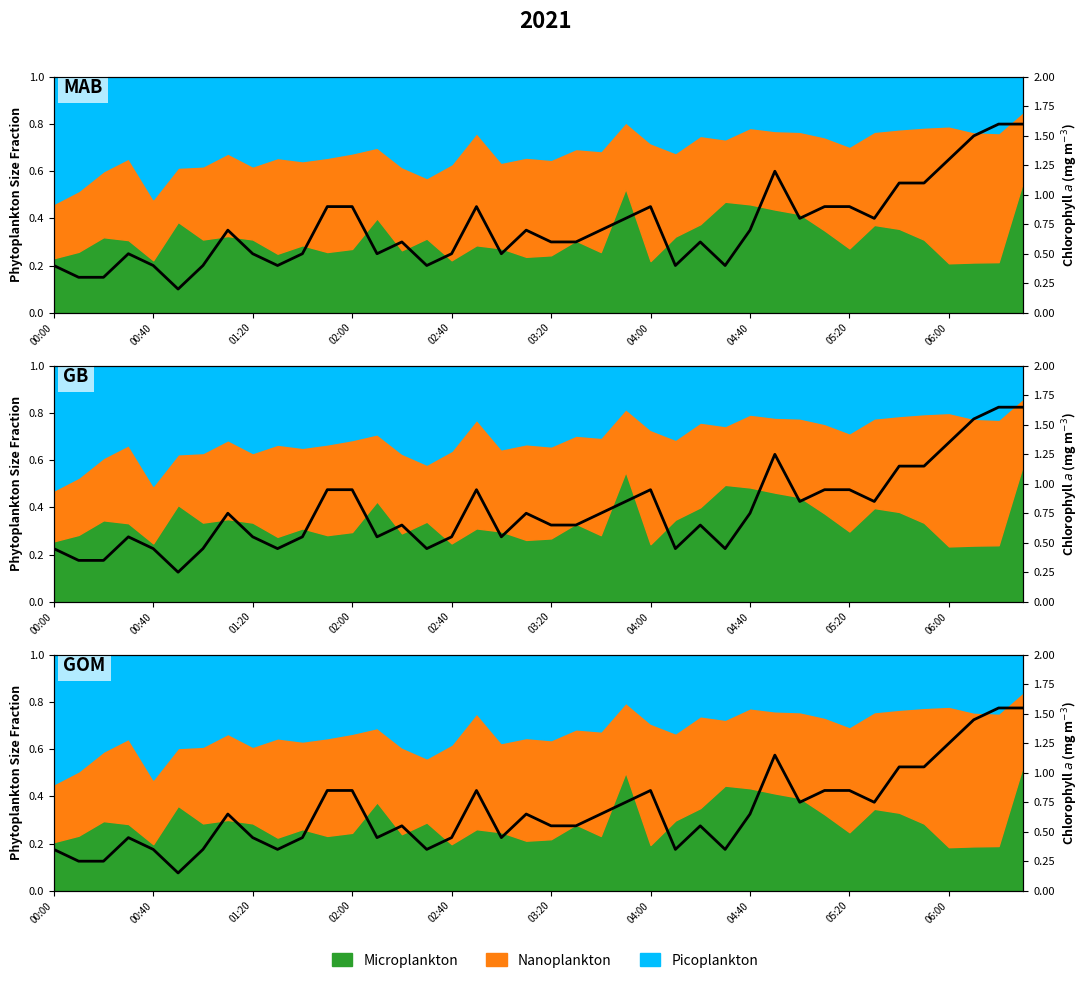

What is the value of the 18th point from the left?

0.8